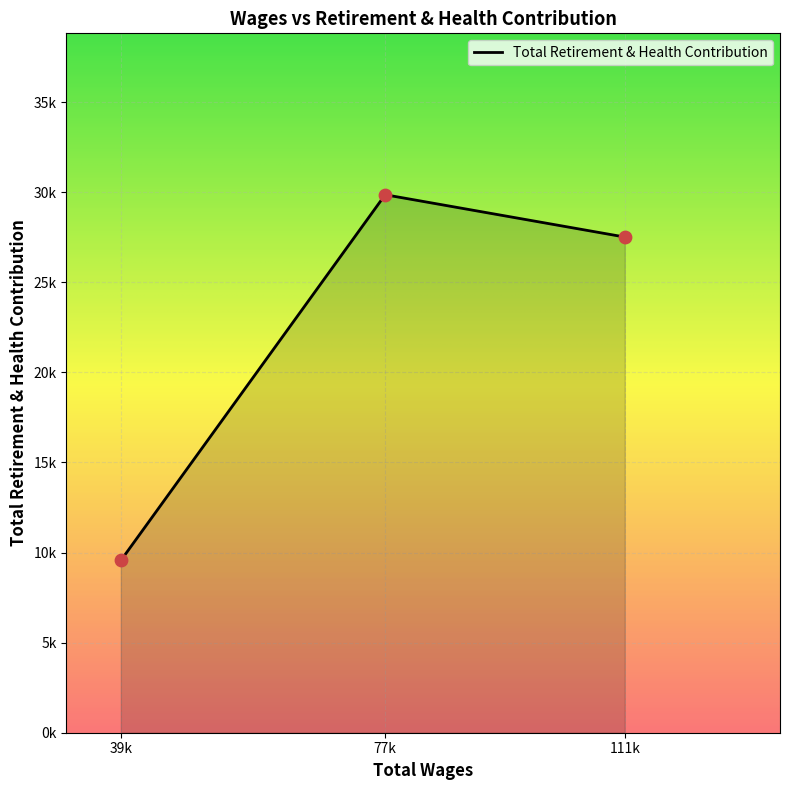

Is this an area chart (filled region under the line)?

Yes